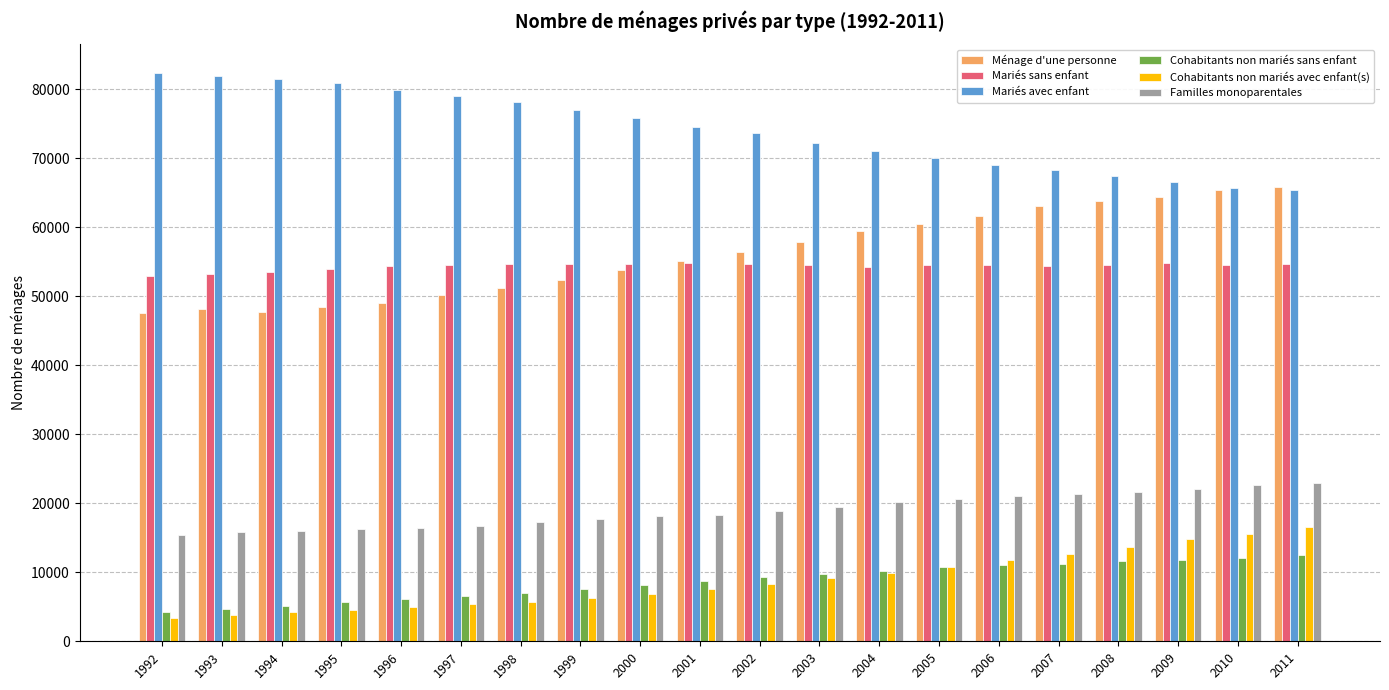

What is the average value of the Mariés avec enfant series?

74008